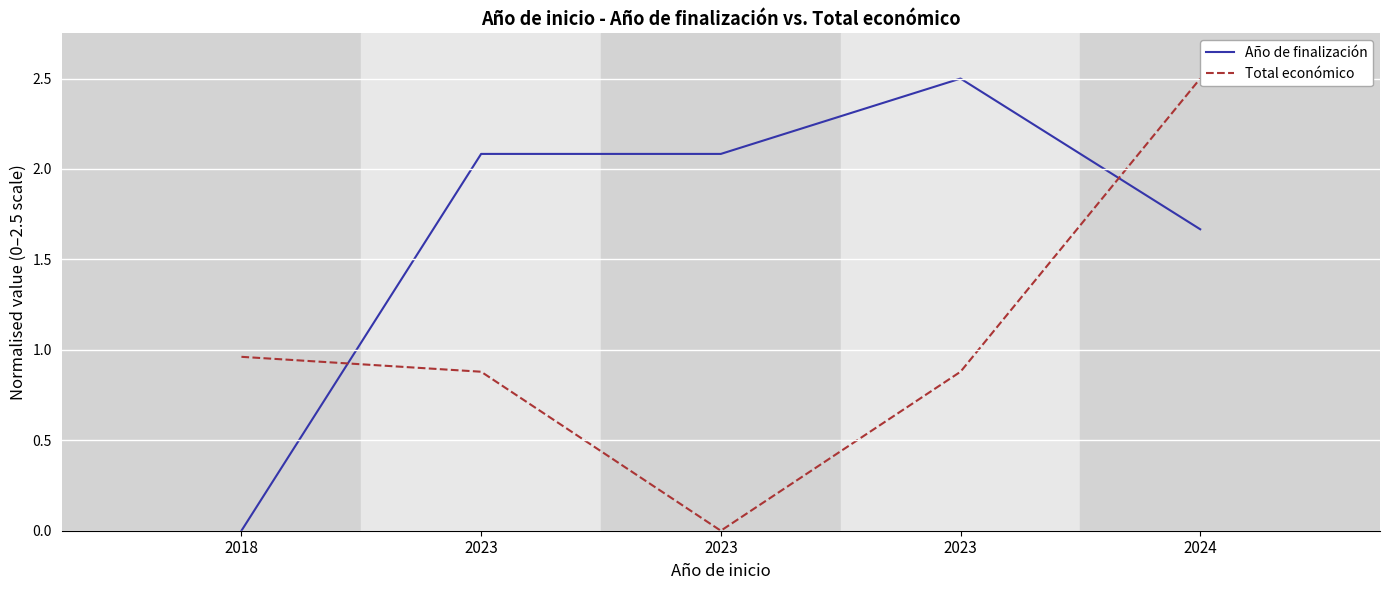

At how many categories does at least one series exceed 0?

5